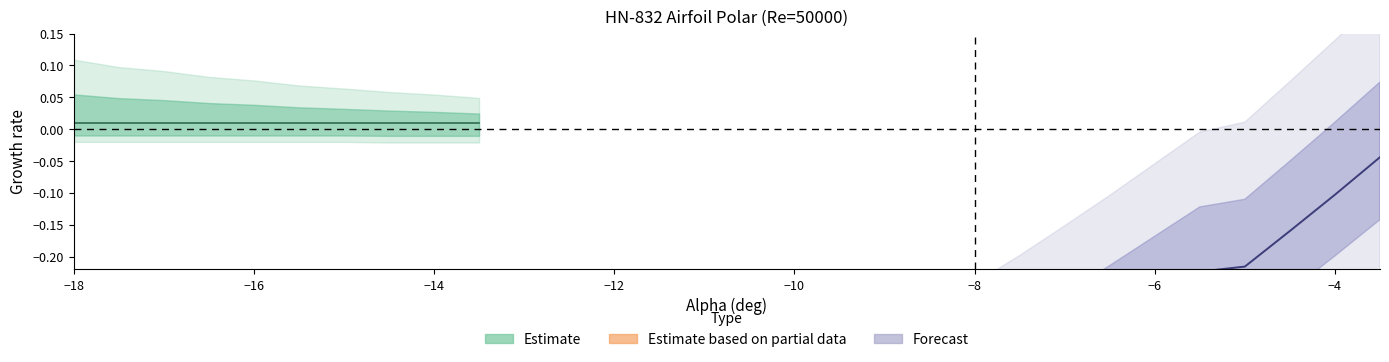

True or false: Forecast and Estimate based on partial data intersect in this chart.

False